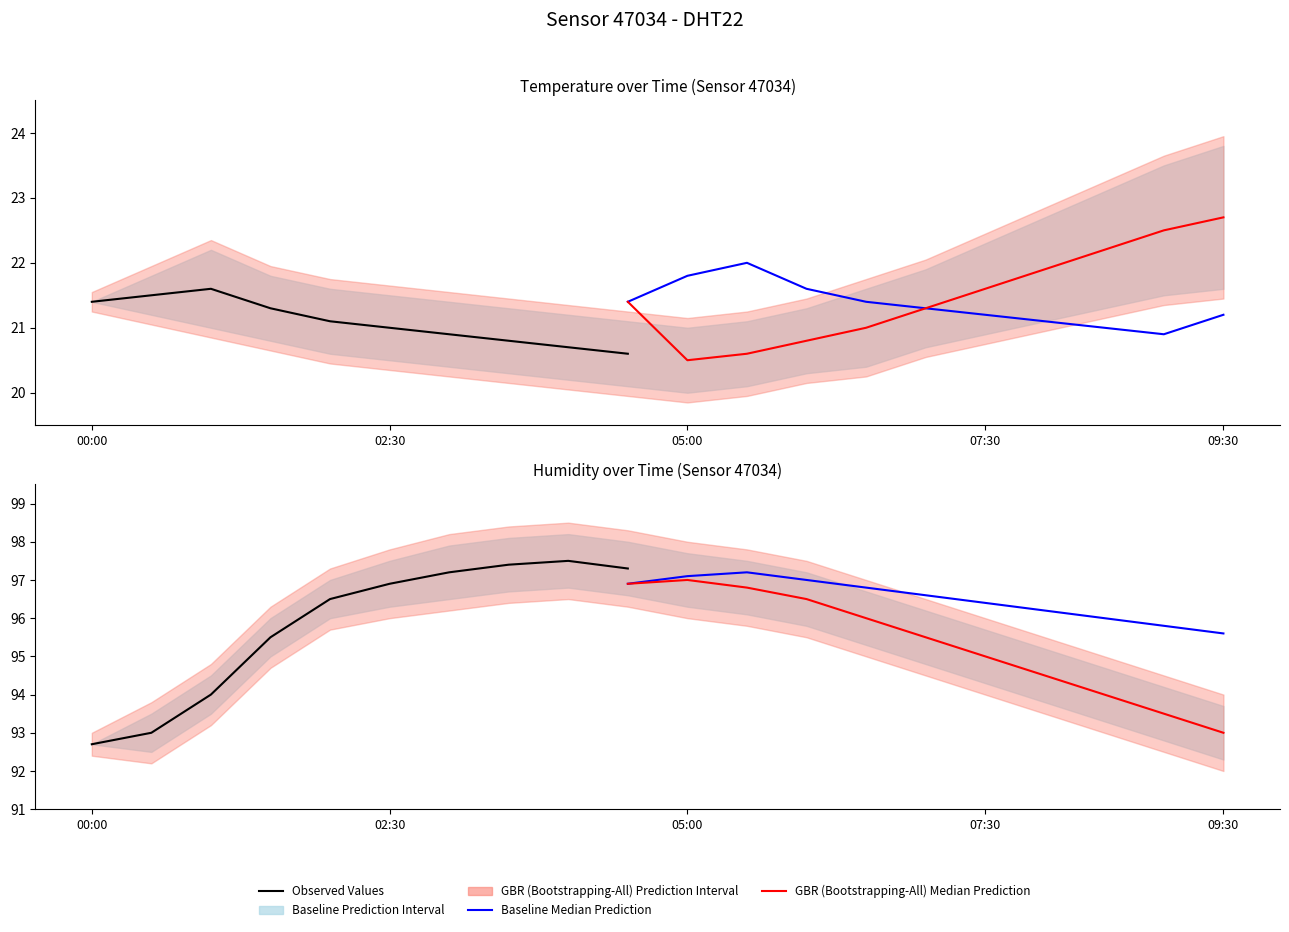

What is the spread (max minus min) of values at 02:30?

77.0